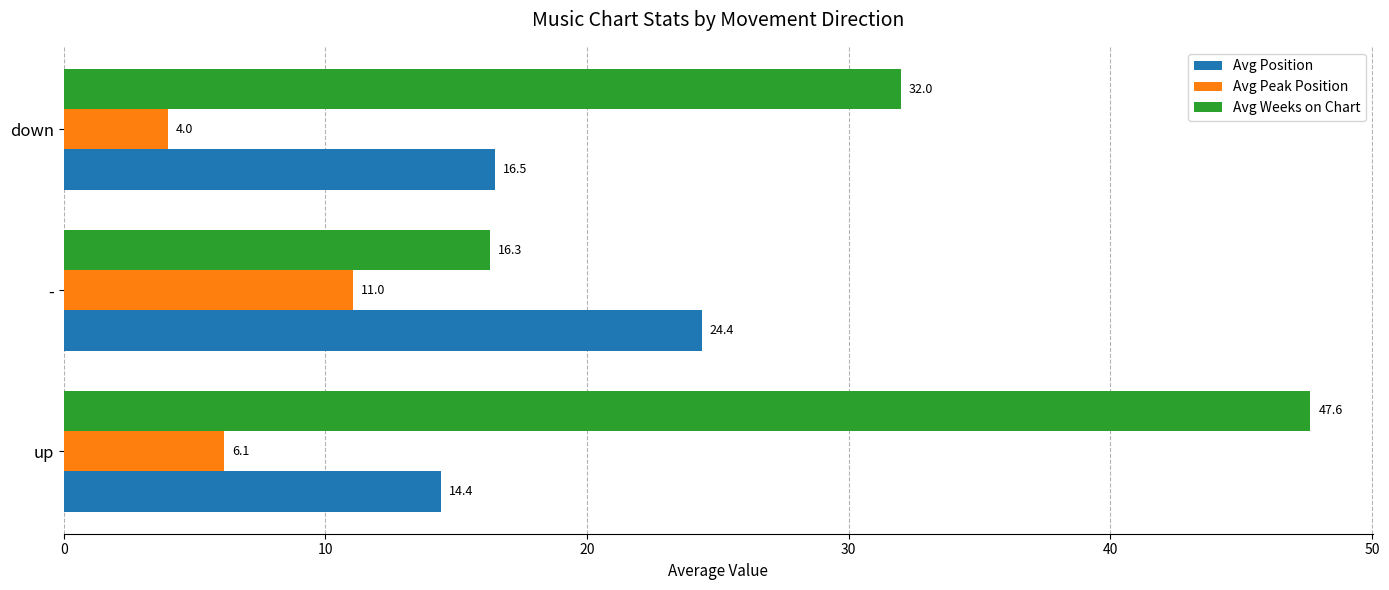

Which series has the largest range (max minus min)?

Avg Weeks on Chart